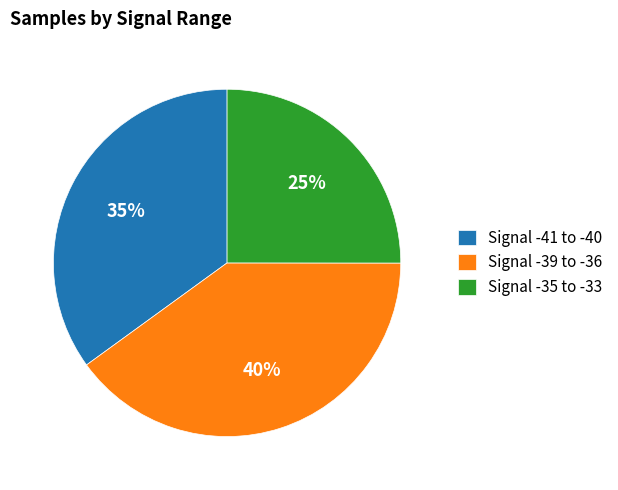

Rank the categories by value from lowest to highest.

Signal -35 to -33, Signal -41 to -40, Signal -39 to -36